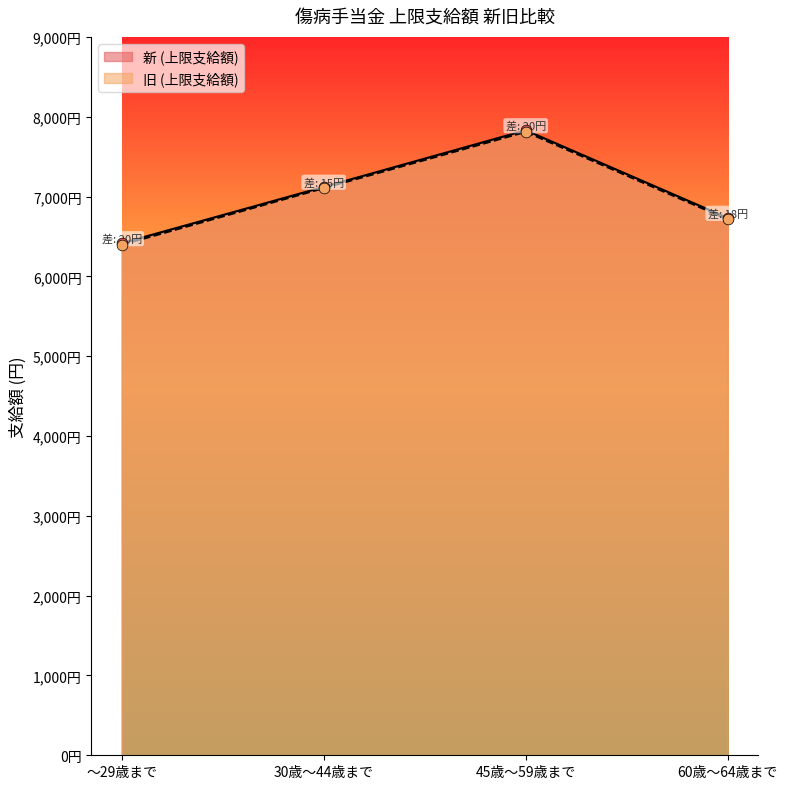

Which series has the widest spread of Y values?

新 (上限支給額)